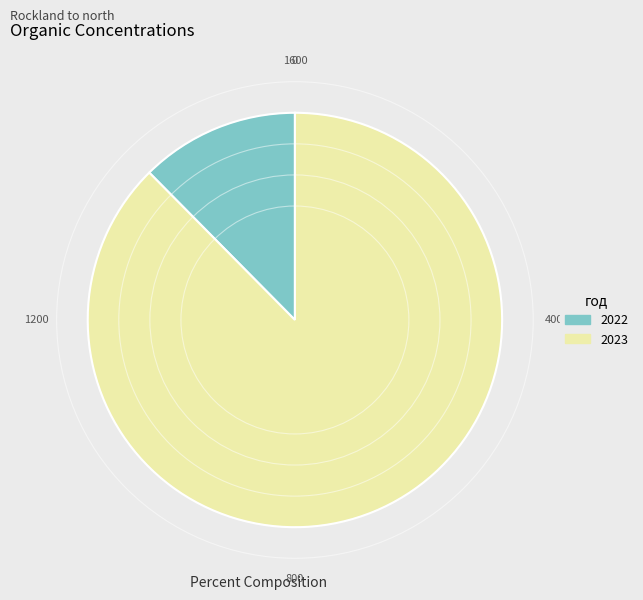

Which category has the biggest portion of the pie?

2023